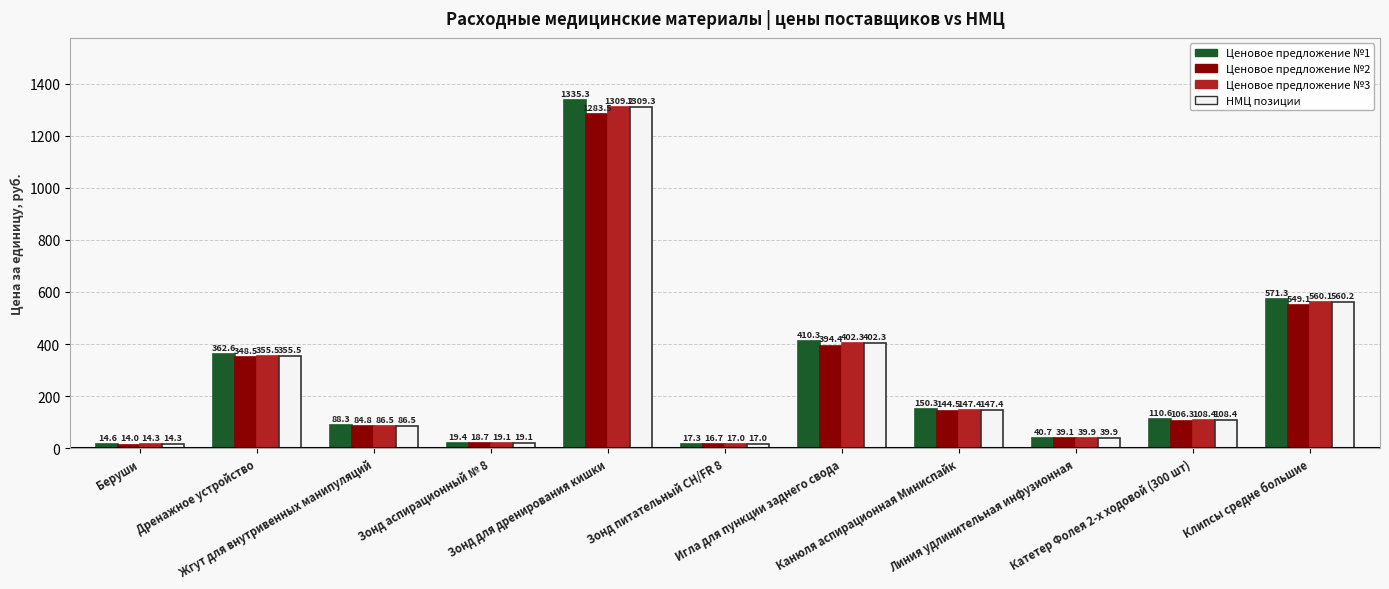

What position from the left is Зонд питательный CH/FR 8?

6